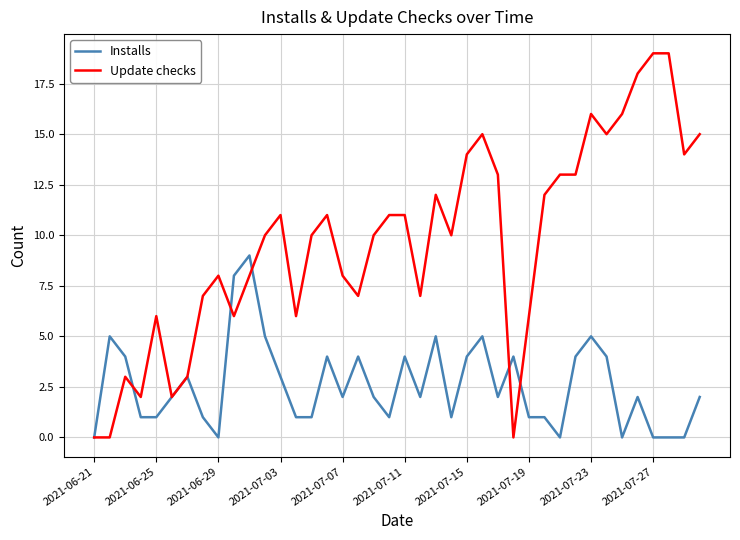

Which series has the largest range (max minus min)?

Update checks